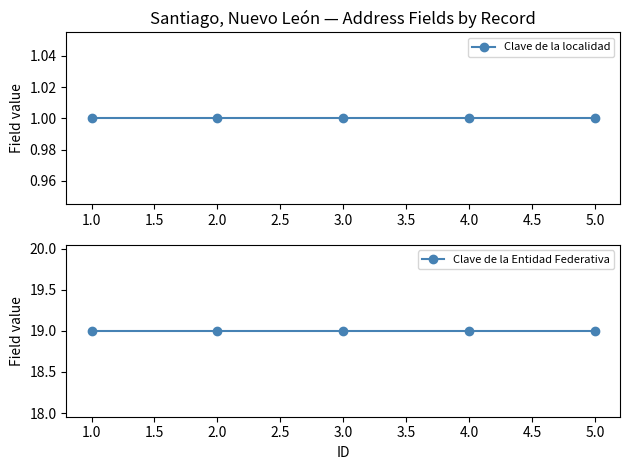

Which series has the largest range (max minus min)?

Clave de la localidad